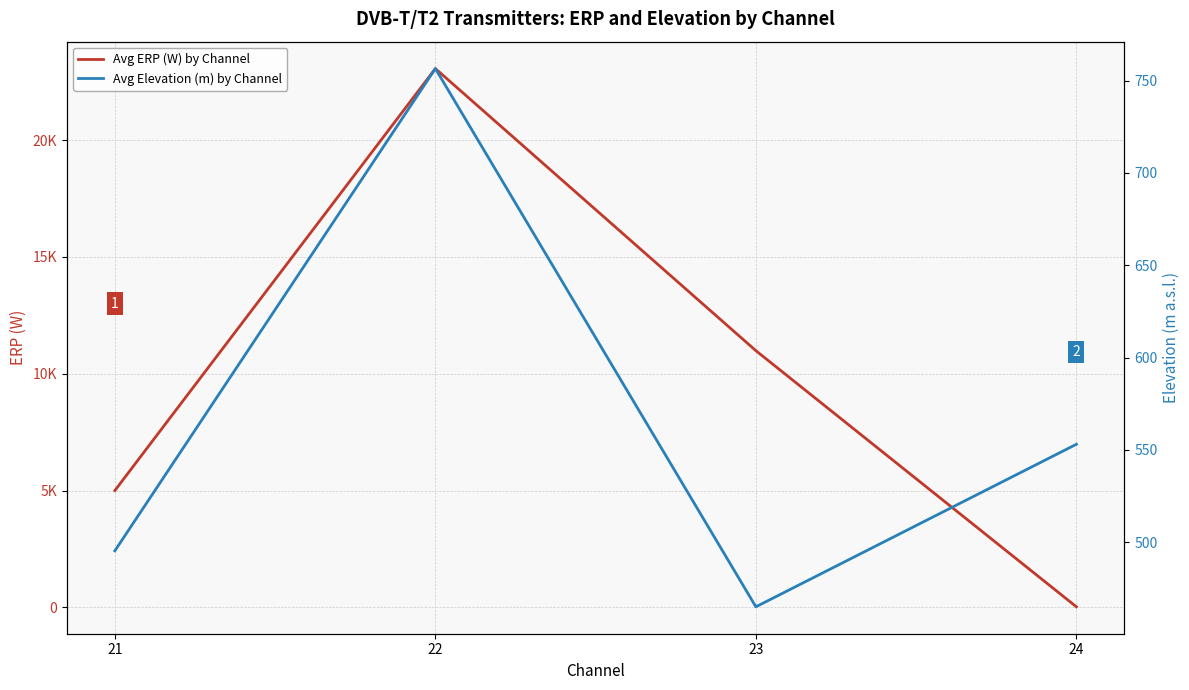

At which category is the sum across all series the highest?

22